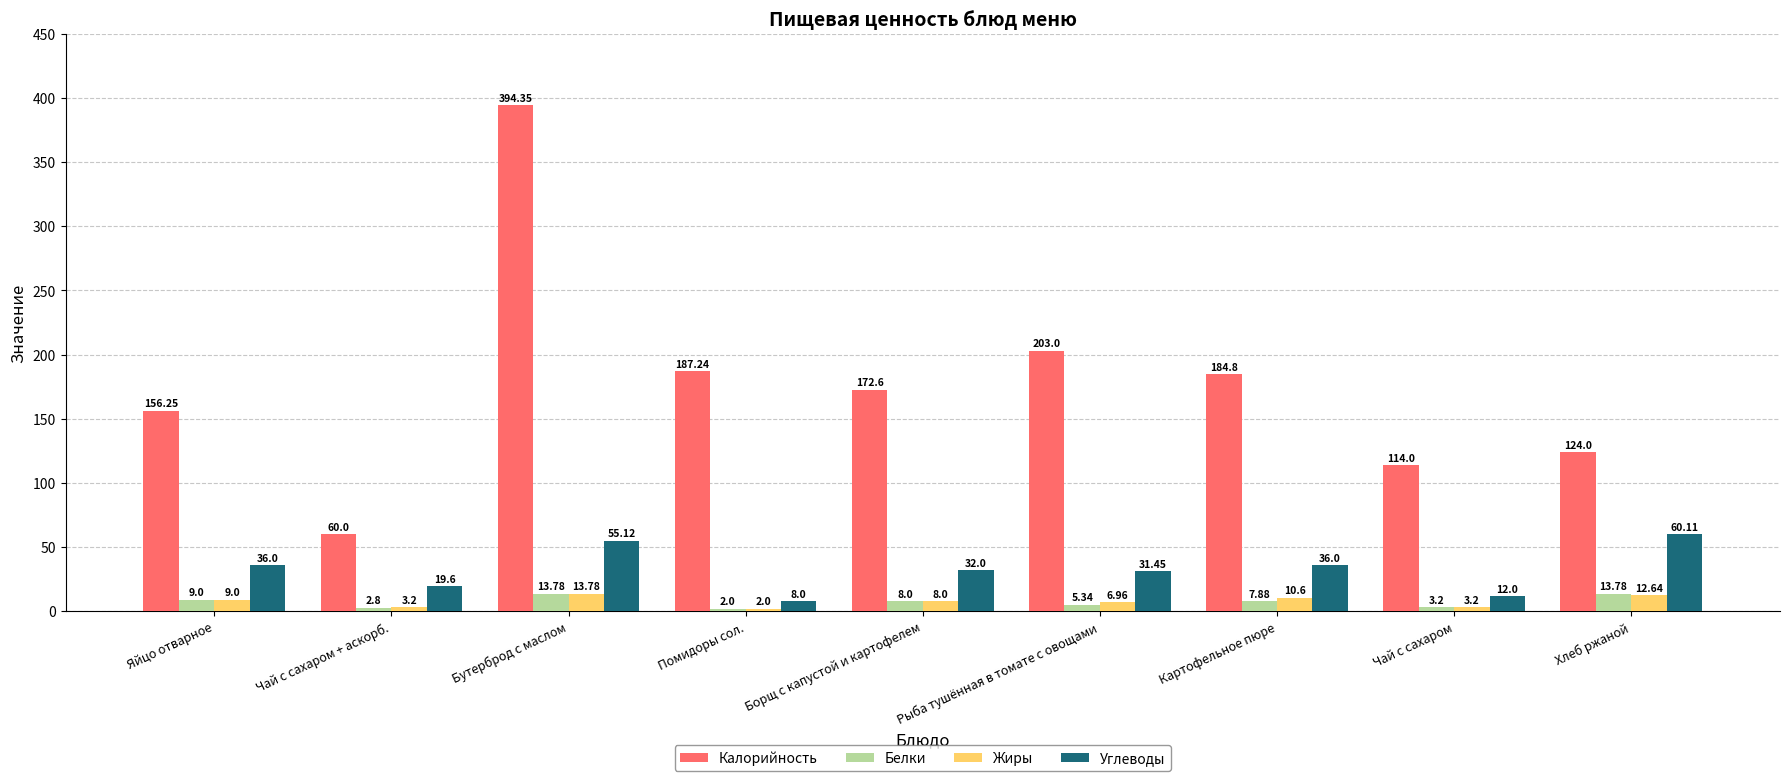

At which label does Калорийность reach its peak?

Бутерброд с маслом